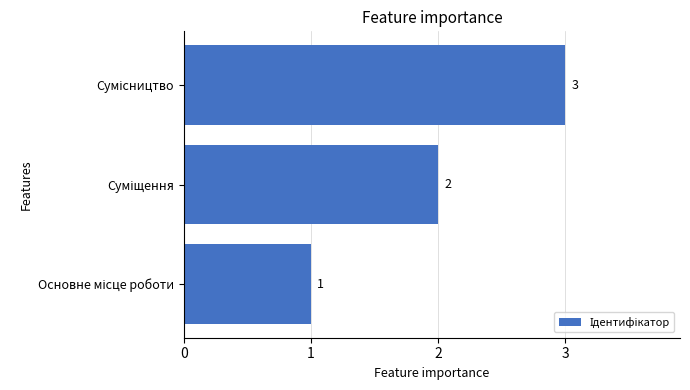

Count the values in the range 1 to 3.

3